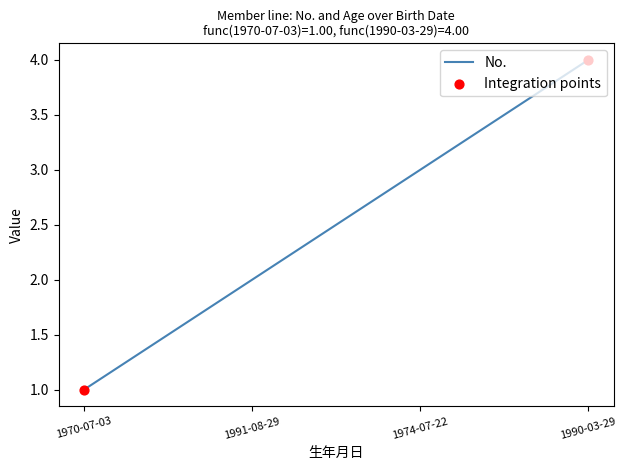

Between 1970-07-03 and 1991-08-29, which is larger?

1991-08-29